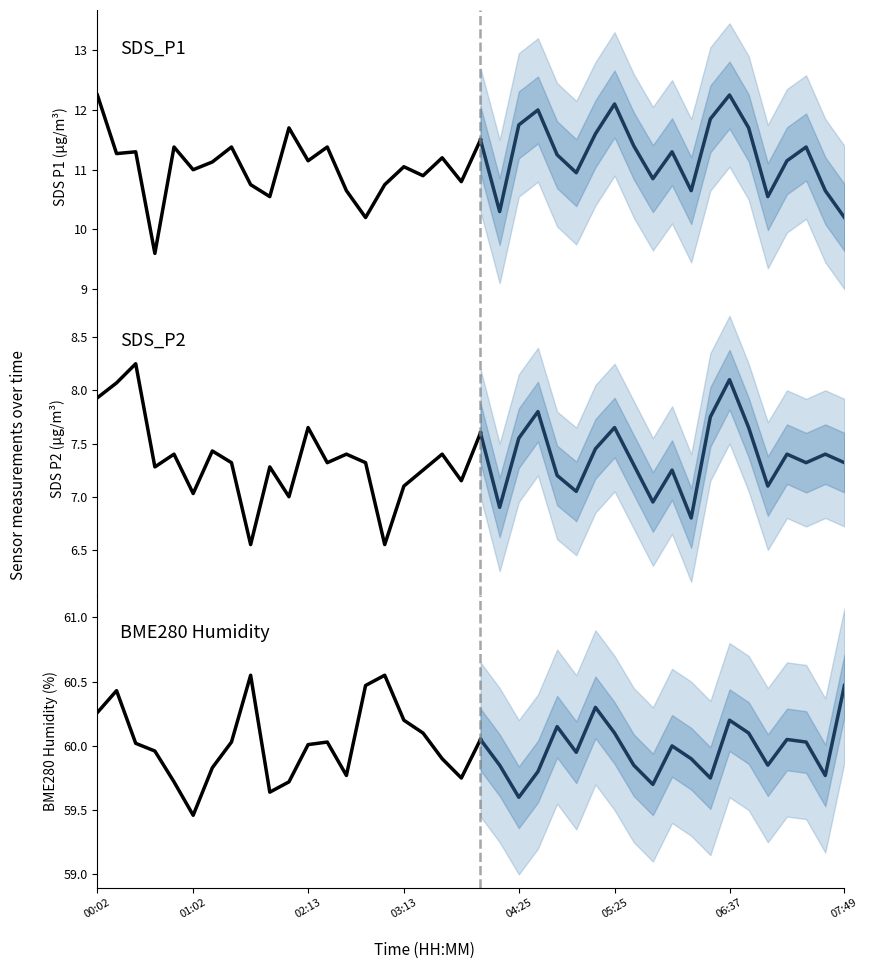

At which label does BME280_humidity first exceed 60?

00:02